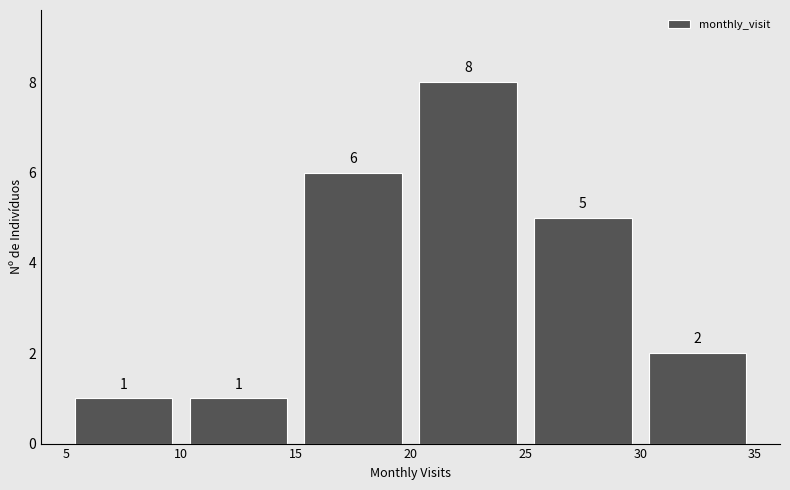

How tall is the bar that spans 20 to 25 on the x-axis?

8